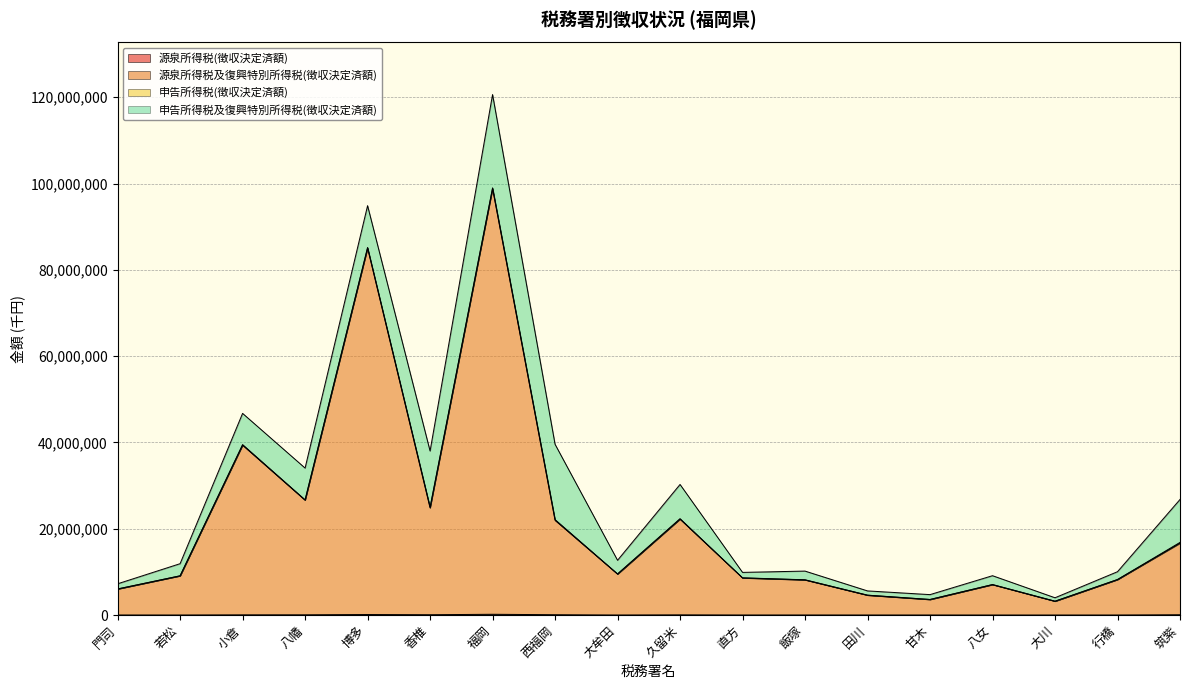

At which category is the sum across all series the highest?

福岡